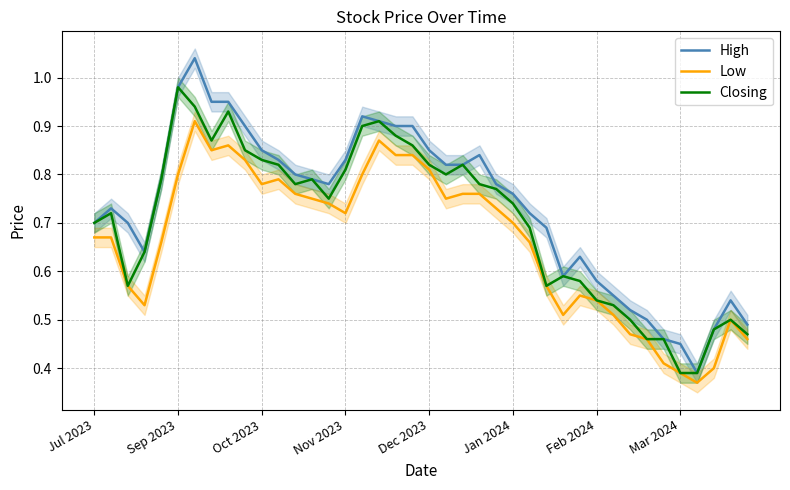

The value of High at Jan 2024 is 0.3. True or false?

False